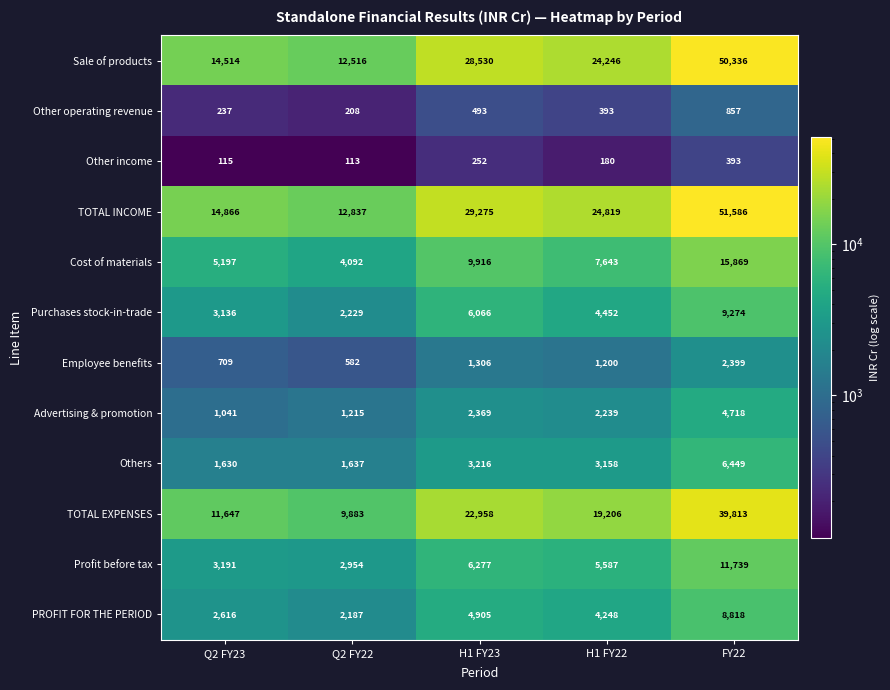

Where does the PROFIT FOR THE PERIOD series first go above 4248?

H1 FY23